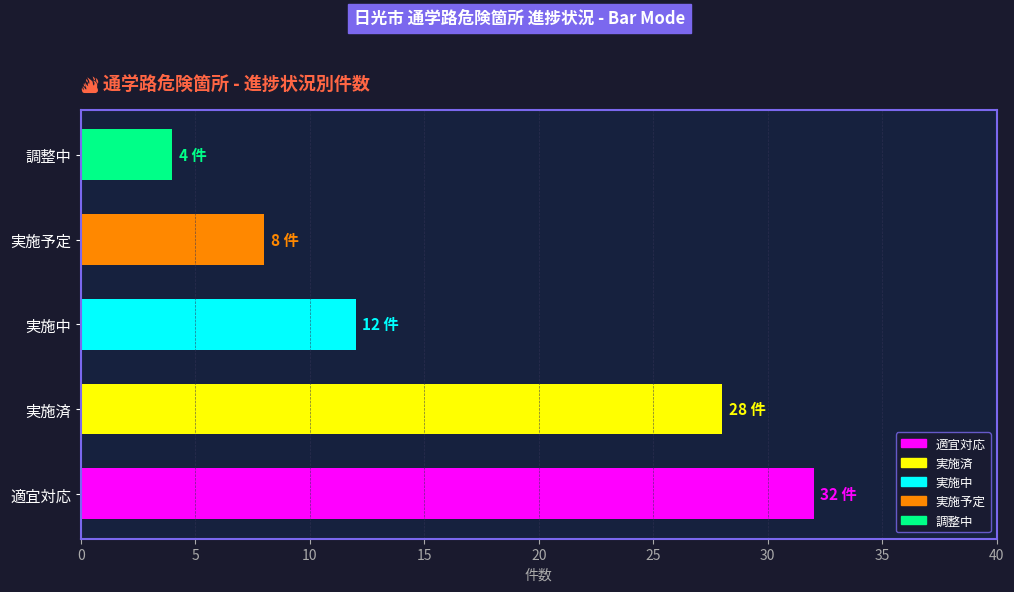

At which label is the value closest to 18?

実施中